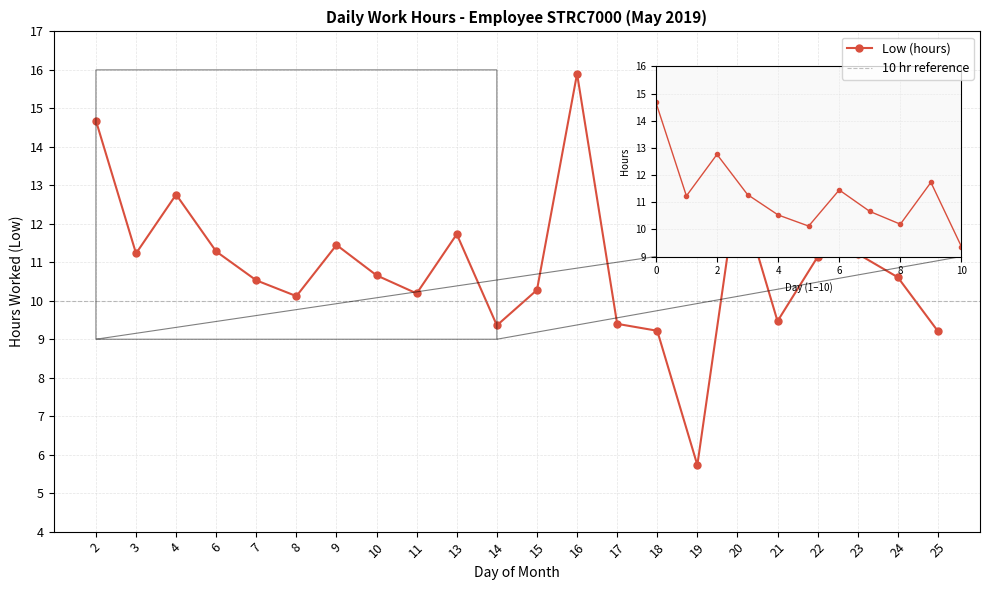

The chart shows a value of 10.2 at 11. True or false?

True